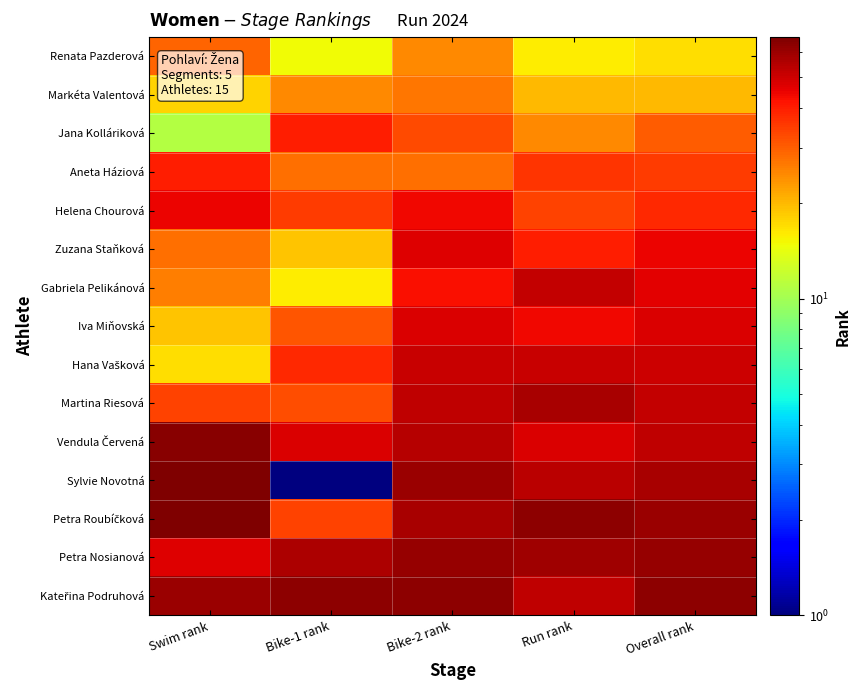

At which category is the sum across all series the highest?

Bike-2 rank